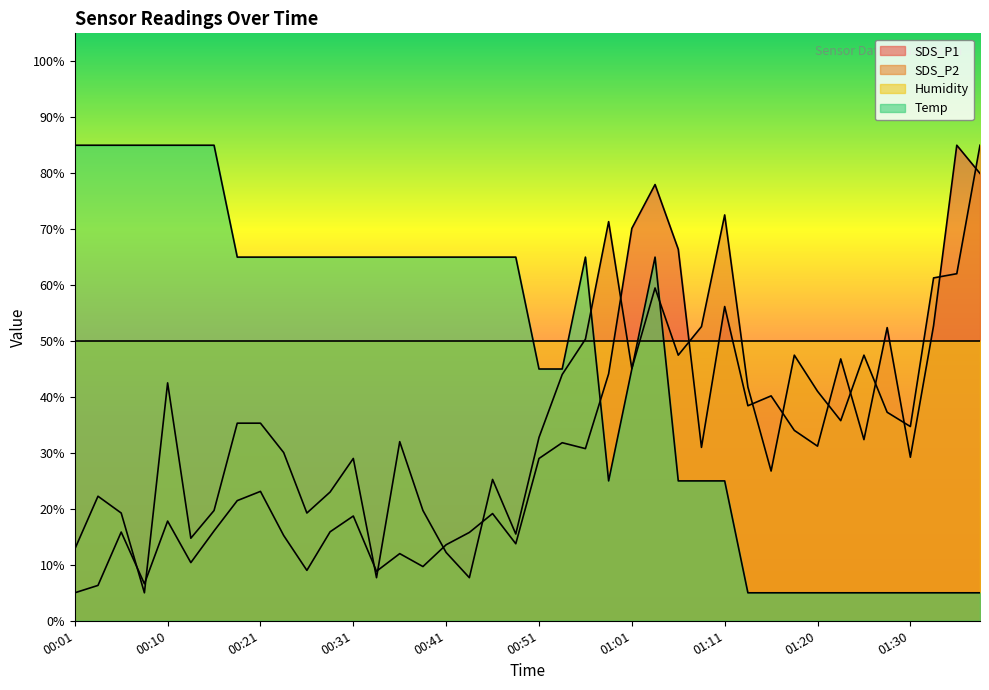

True or false: SDS_P2 has more than 2 points higher than both neighbors.

True